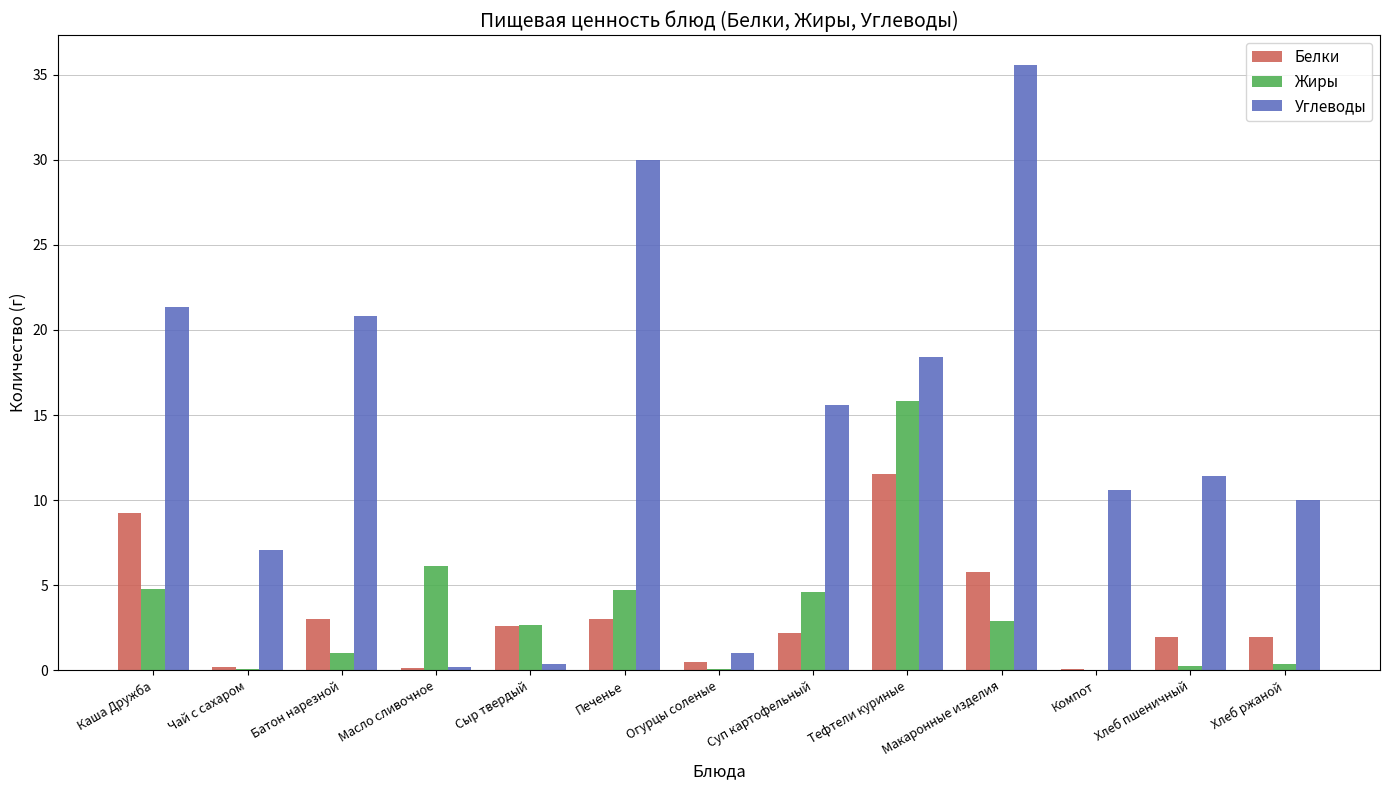

The value of Белки at Огурцы соленые is 0.5. True or false?

True